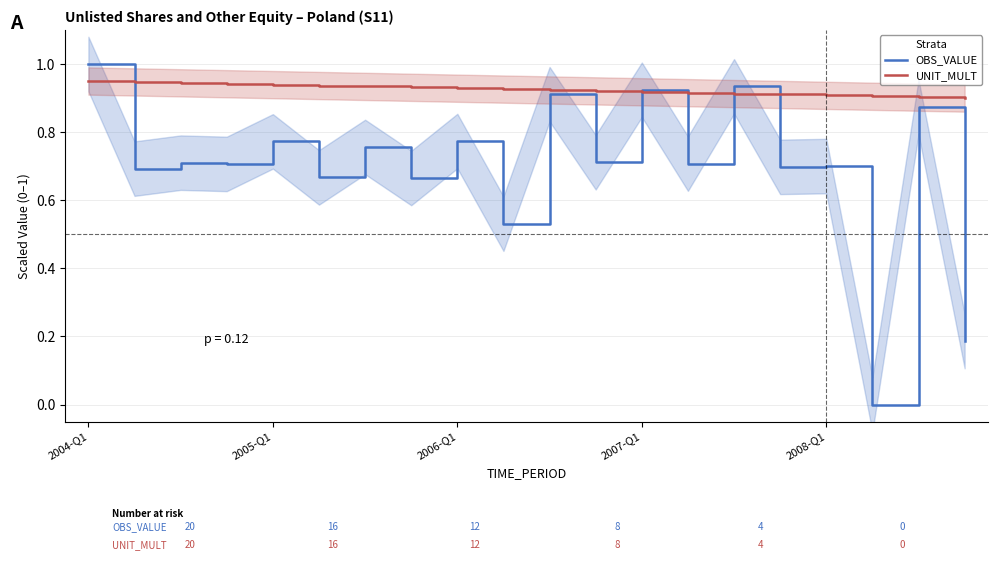

How many interior local peaks does the OBS_VALUE series have?

9